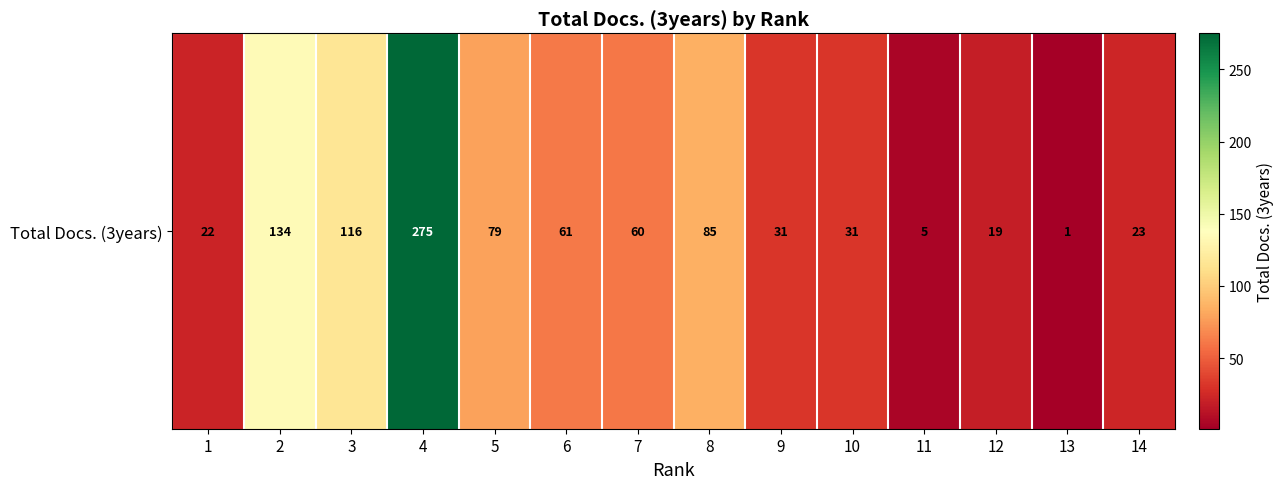

Rank the categories by value from lowest to highest.

13, 11, 12, 1, 14, 9, 10, 7, 6, 5, 8, 3, 2, 4